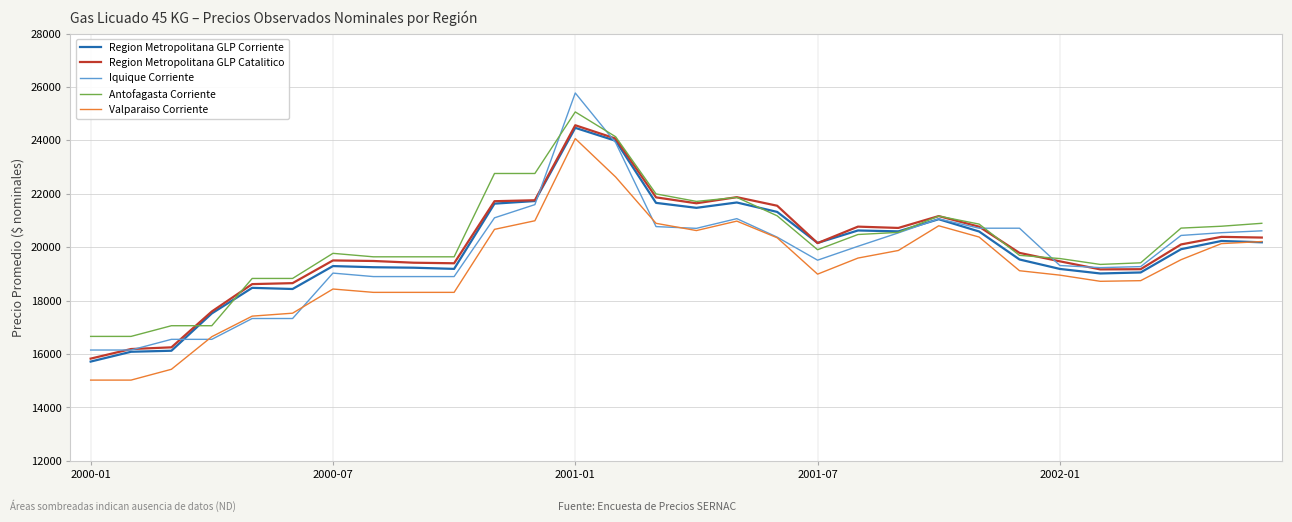

True or false: Antofagasta Corriente and Valparaiso Corriente cross at least once.

False